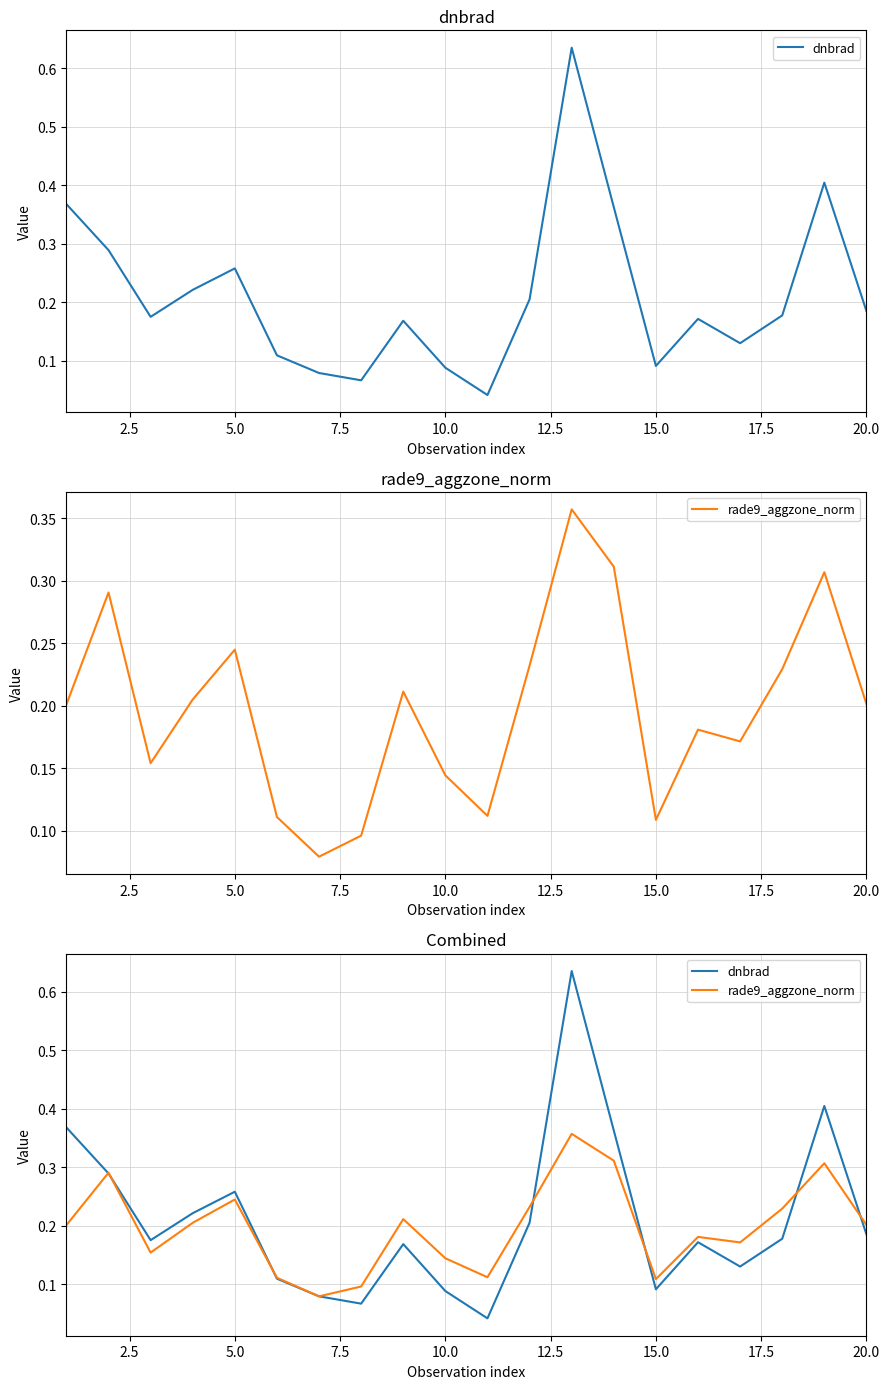

After their last crossing, which series has the higher values: dnbrad or rade9_aggzone_norm?

rade9_aggzone_norm